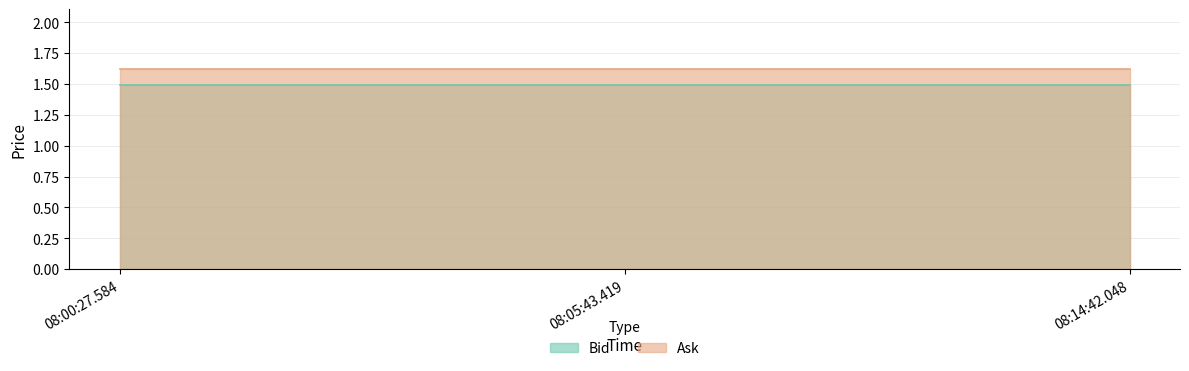

How many distinct data groups are displayed?

2